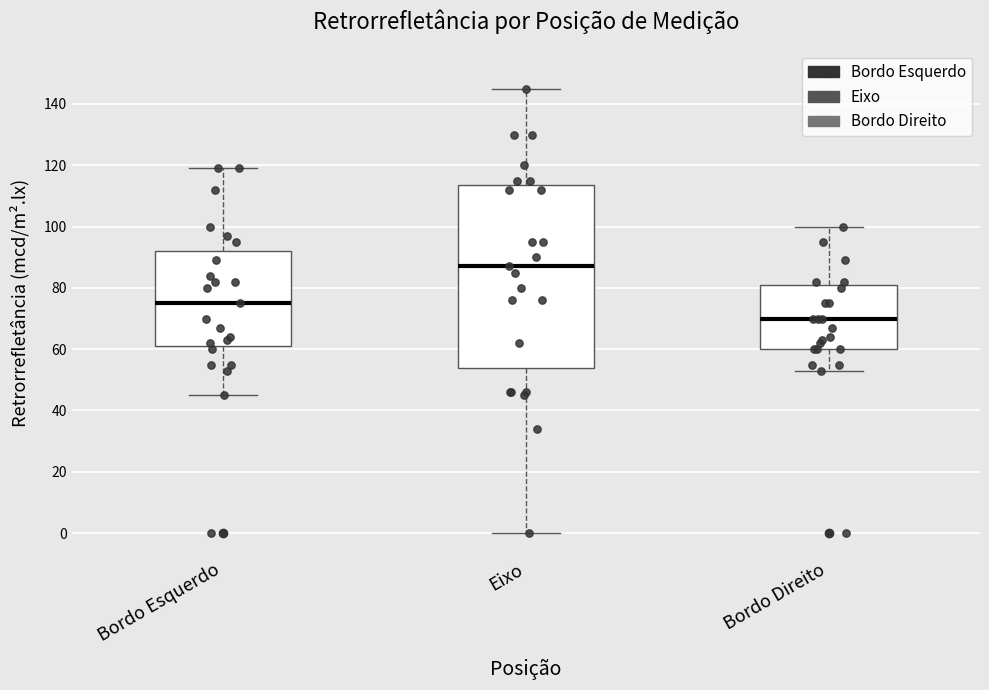

Reading left to right, transcribe this box plot: for each box, give where its median line is, the range the box spans, and where its two whiskers end, as read against the y-axis. The values are not printed on the chart, so give them approximately, as read against the axis.

Bordo Esquerdo: median 76, box 62 to 92, whiskers 46 to 120
Eixo: median 88, box 54 to 114, whiskers 0 to 146
Bordo Direito: median 70, box 60 to 82, whiskers 54 to 100